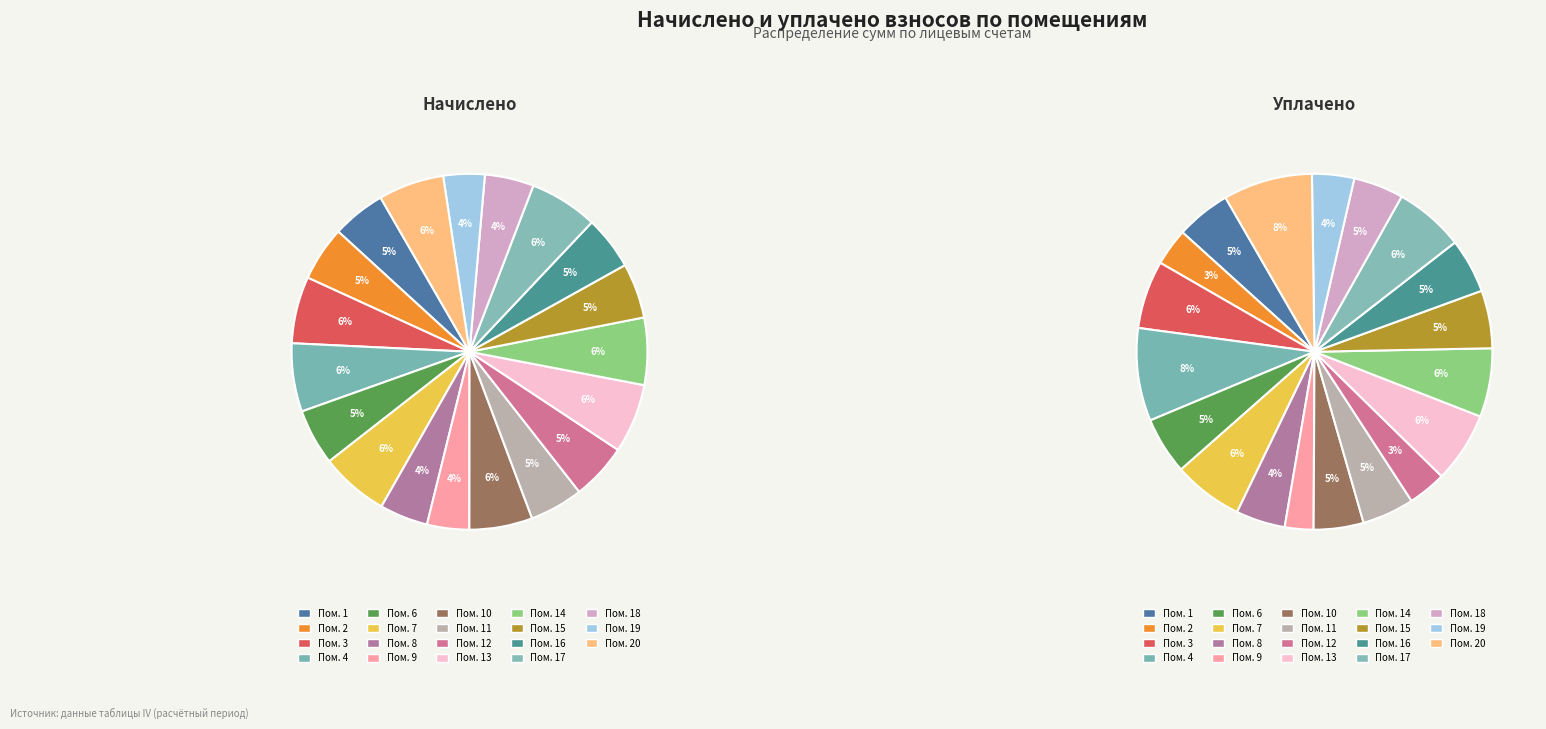

The 2 slice represents 3% of the pie. True or false?

True